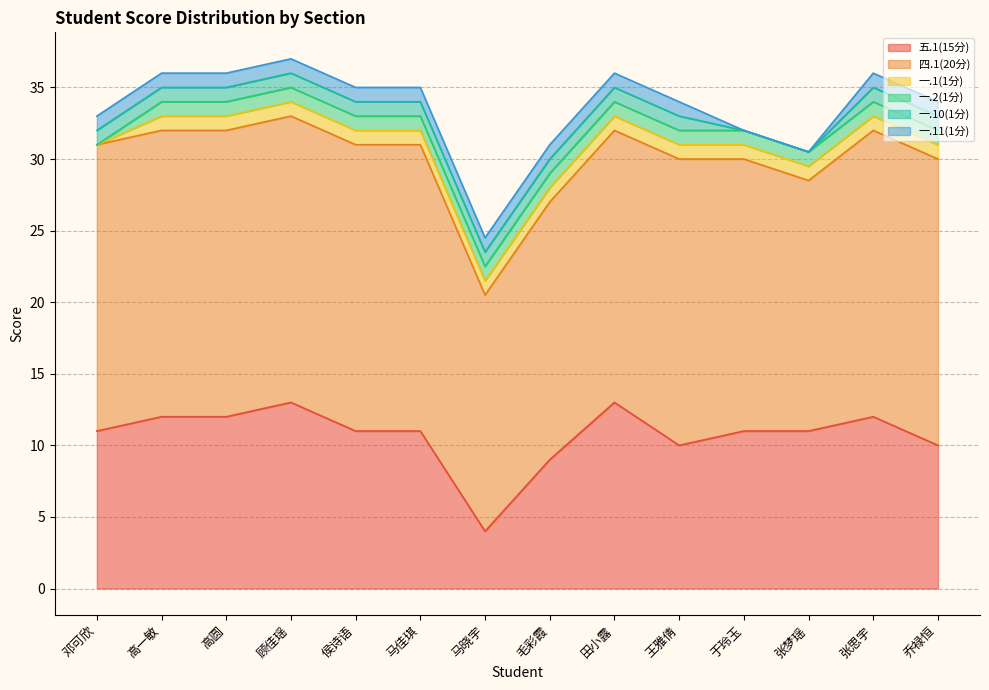

What position from the left is 顾佳瑶?

4